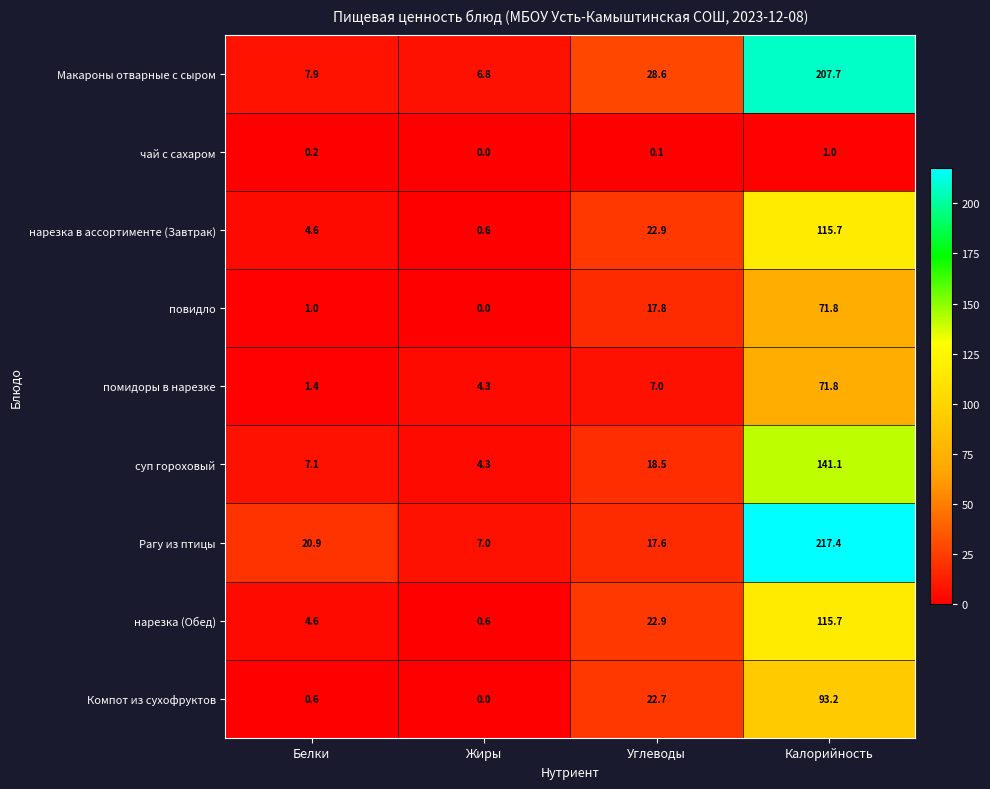

Is it true that Рагу из птицы equals 7.3 at Белки?

False